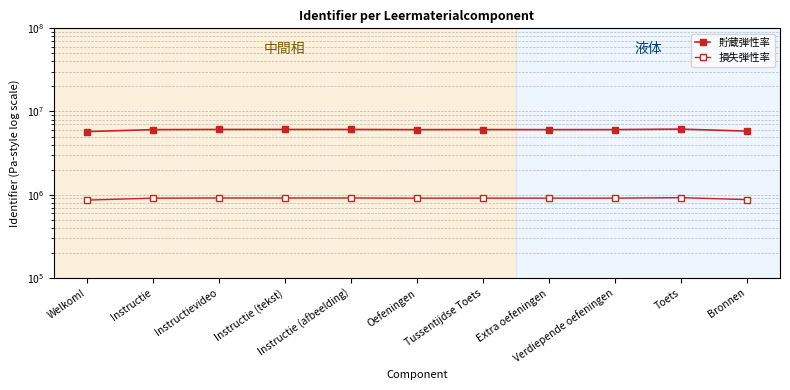

How many lines are shown in the chart?

2